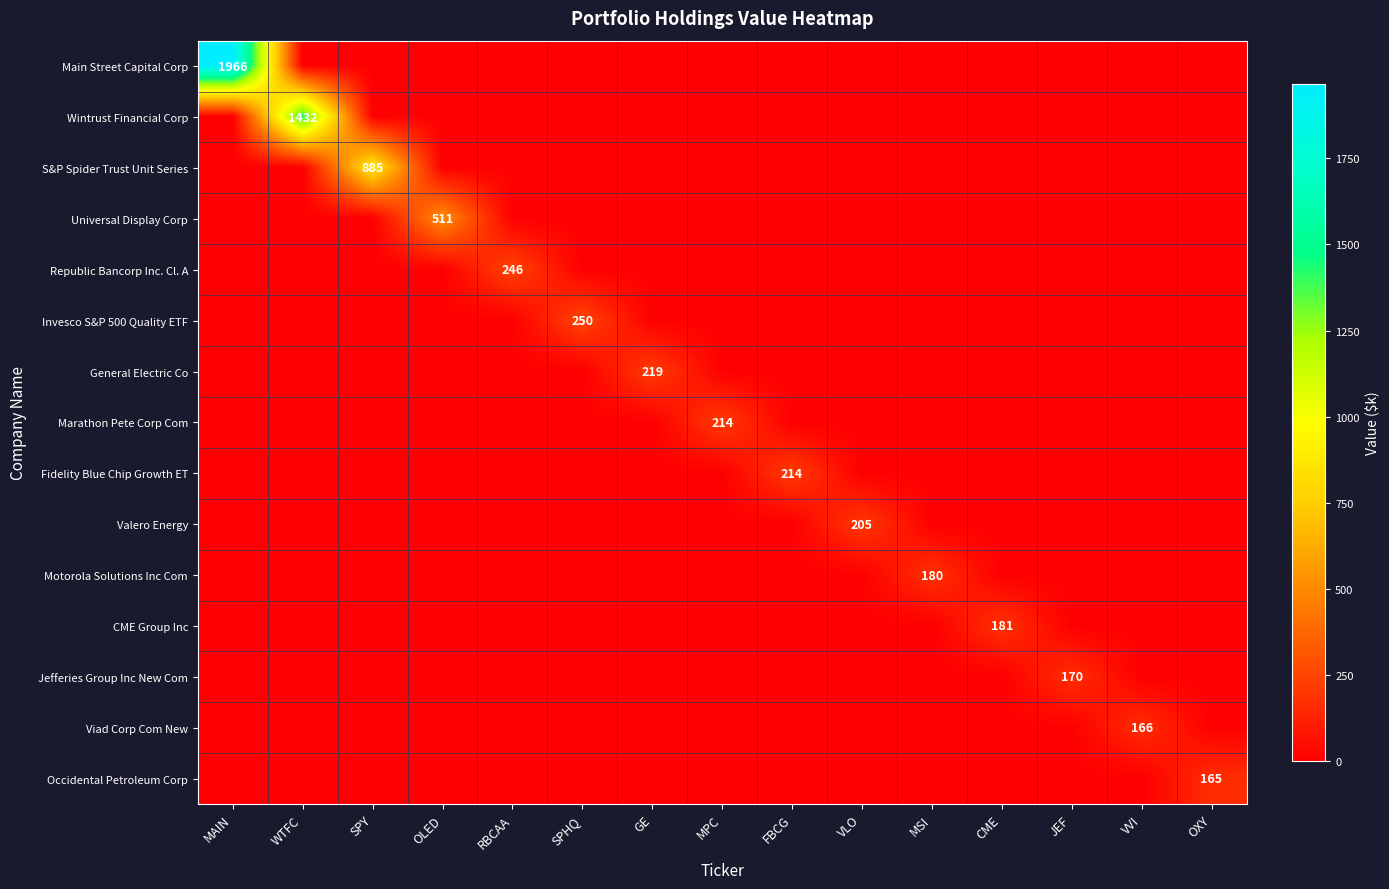

Which series changed the most between MAIN and OXY?

Main Street Capital Corp